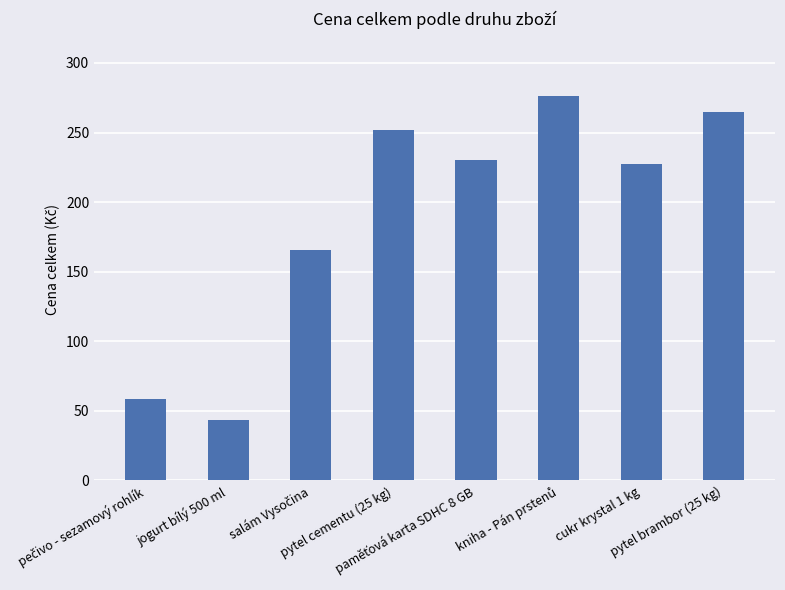

What is the minimum value shown in the chart?

43.1